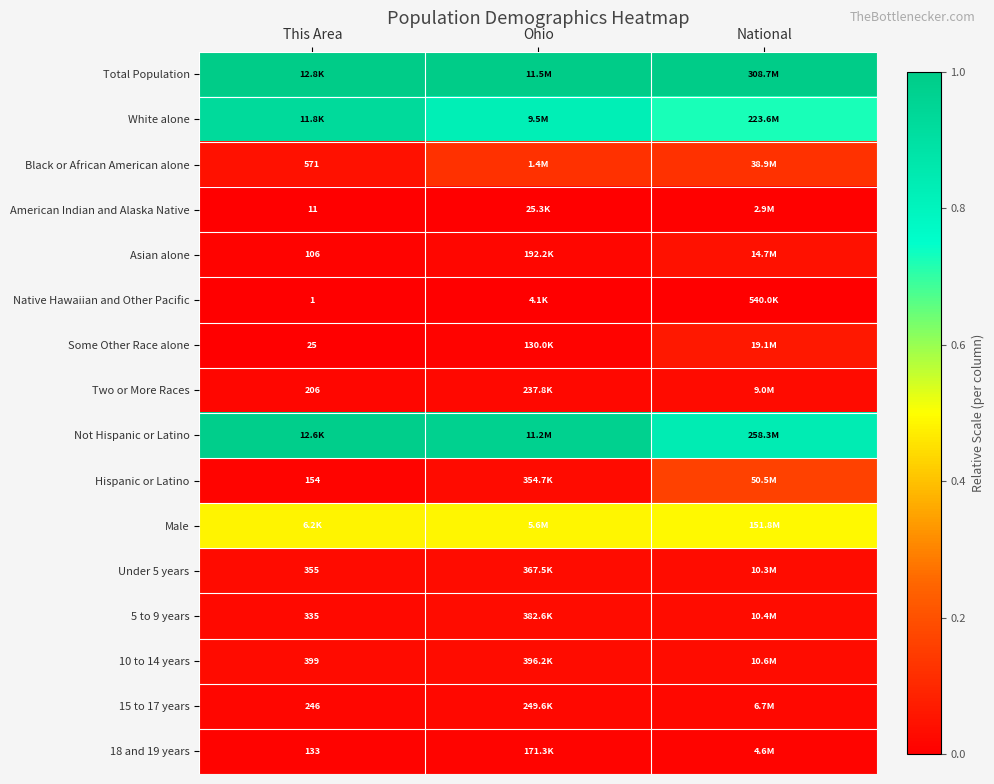

The value of Hispanic or Latino at This Area is 0.0. True or false?

False